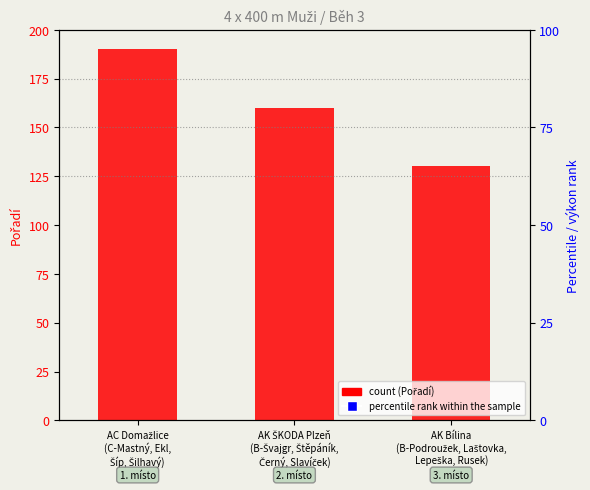

Which series contains the lowest Y value?

percentile rank within the sample